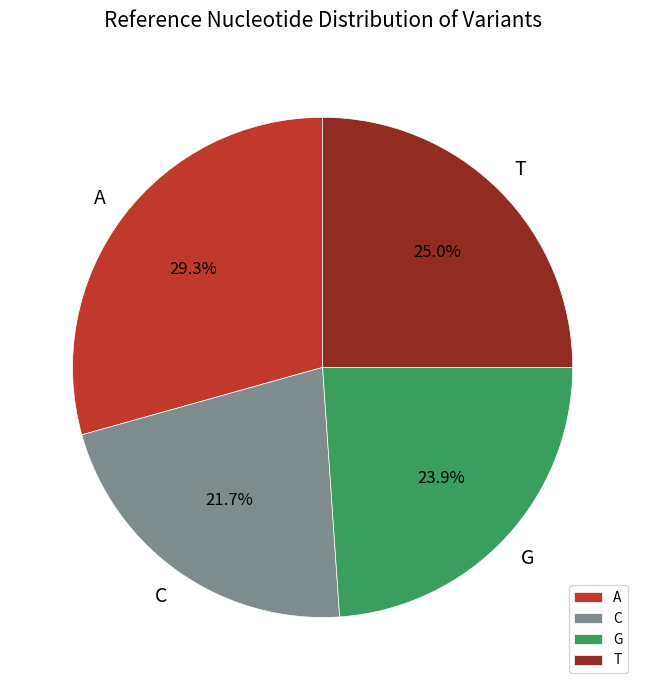

The T slice represents 25% of the pie. True or false?

True